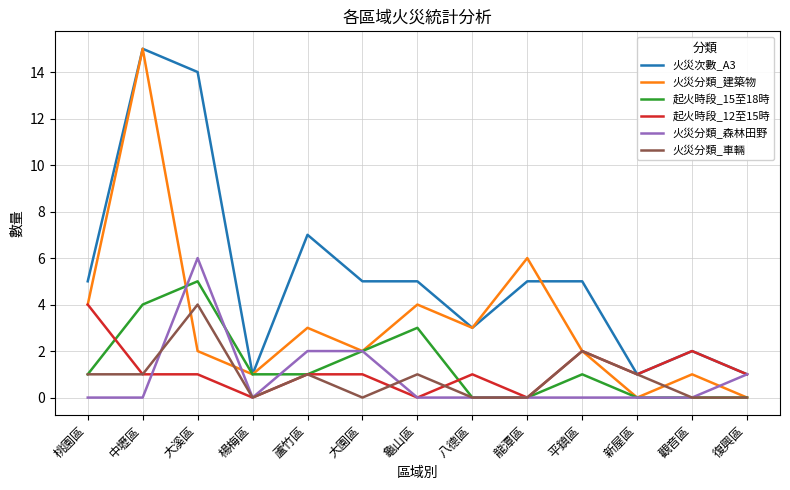

At which label does 起火時段_15至18時 reach its peak?

大溪區